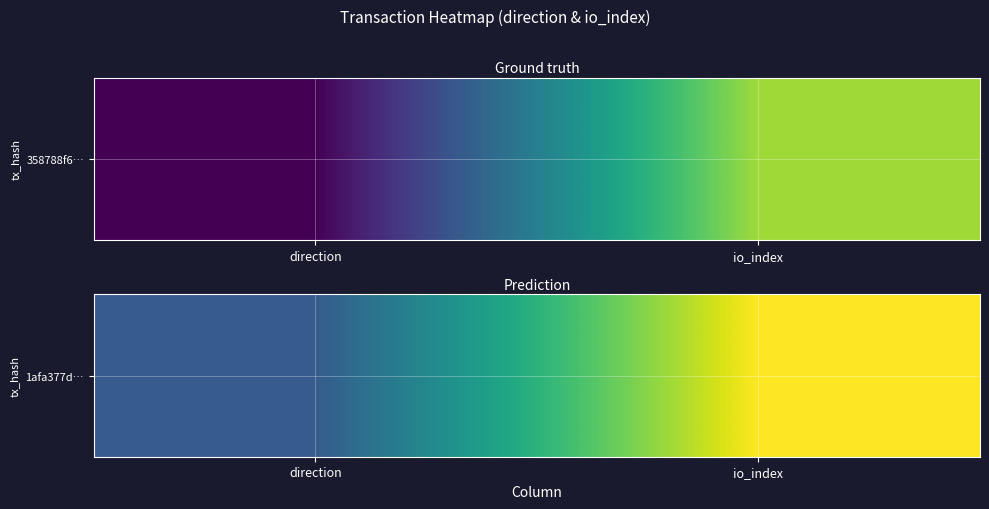

Which category has the highest value across all series?

io_index